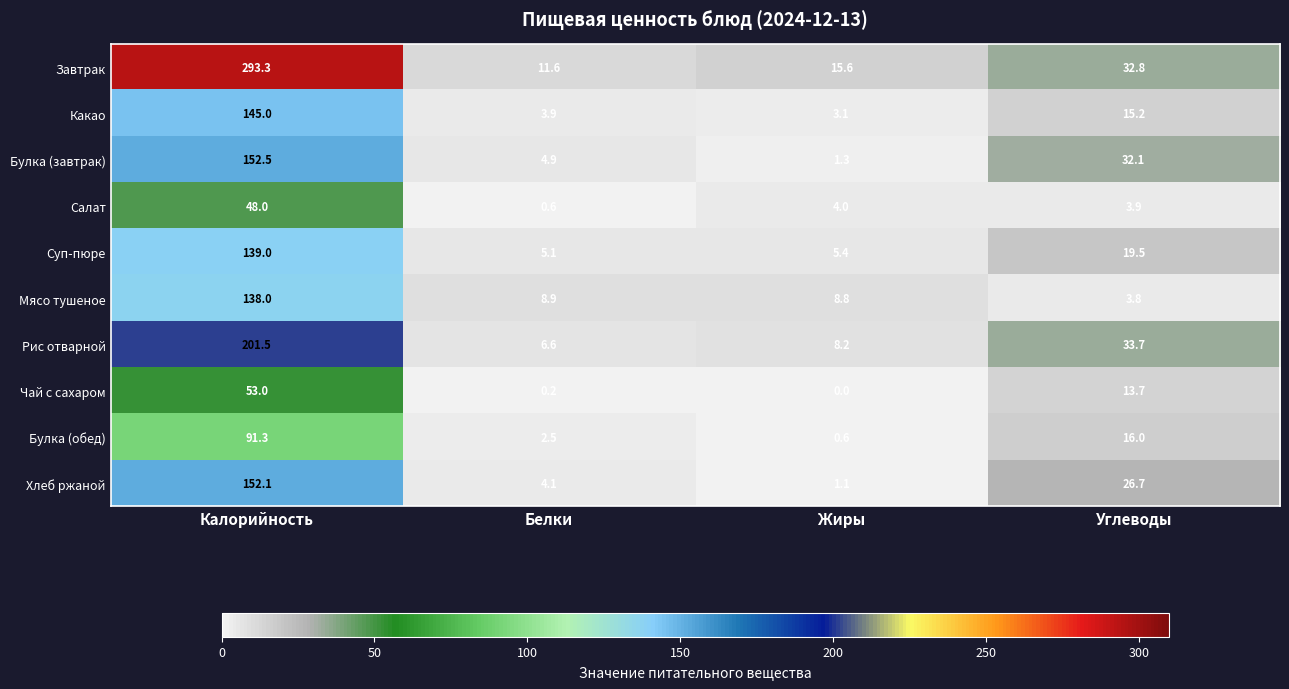

Rank the series by their maximum value, from highest to lowest.

Завтрак, Рис отварной, Булка (завтрак), Хлеб ржаной, Какао, Суп-пюре, Мясо тушеное, Булка (обед), Чай с сахаром, Салат